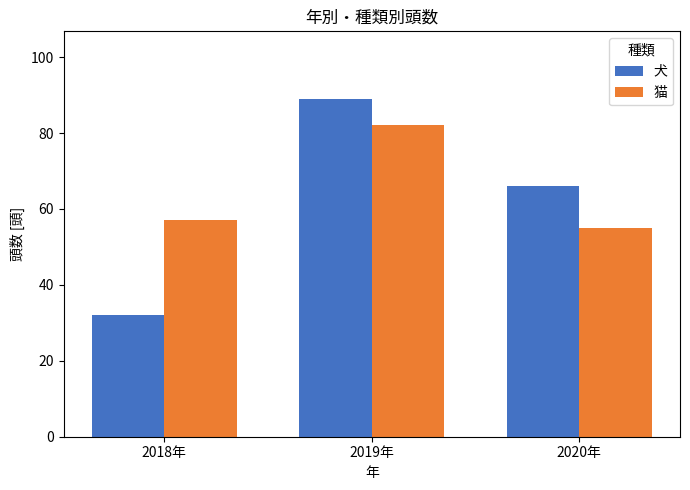

What is the difference between the 猫 values at 2020年 and 2019年?

27